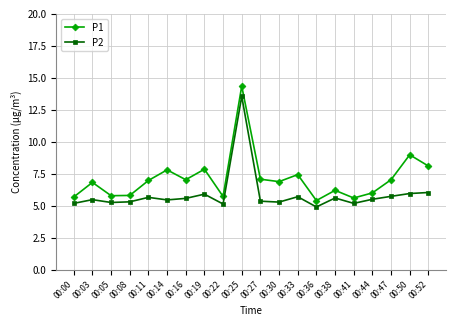

True or false: P1 and P2 intersect in this chart.

False